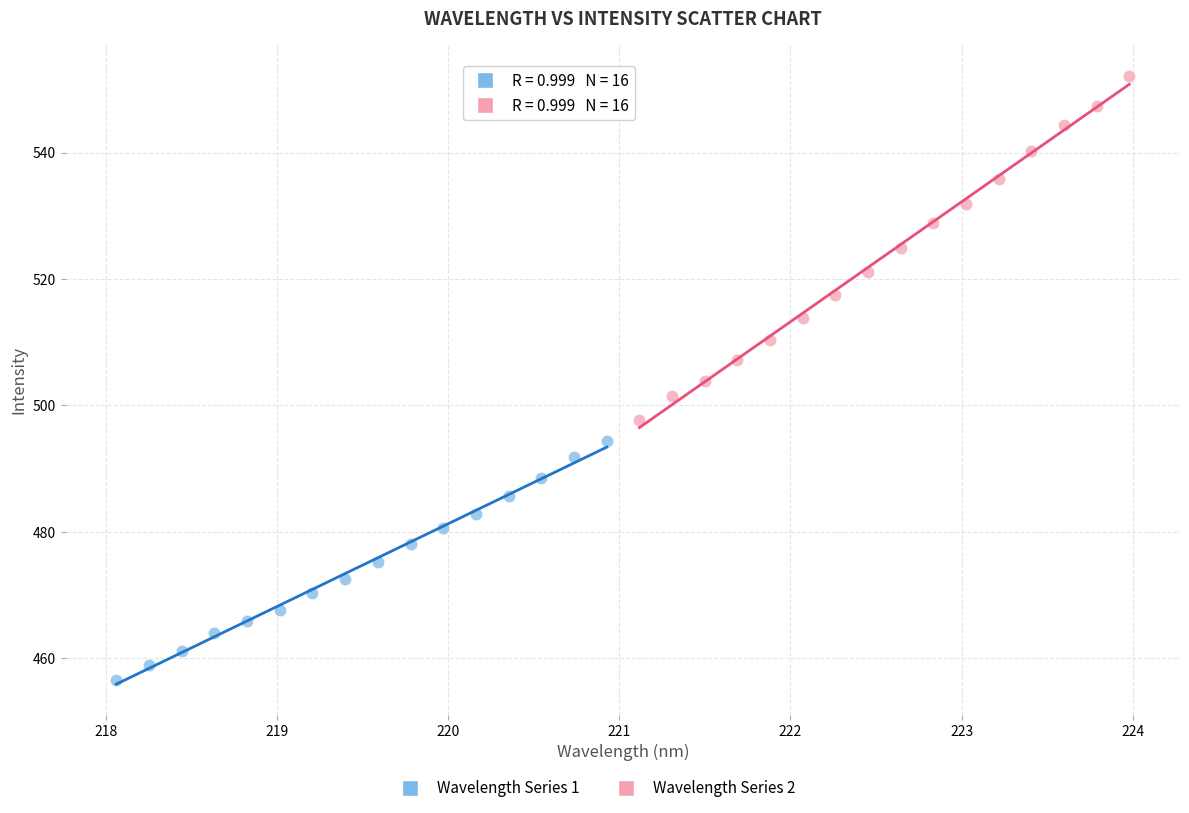

Which series has the largest Y range (max minus min)?

Wavelength Series 2